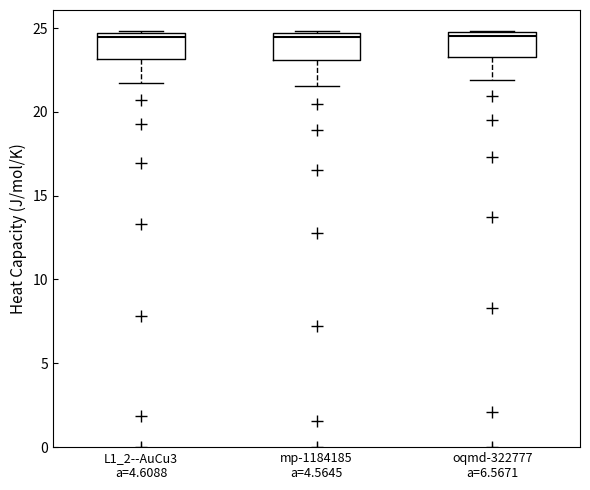

Reading left to right, read every box against the y-axis: the position of its median line, the range the box covers, and the ends of its whiskers. The values are not printed on the chart, so give them approximately, as read against the axis.

L1_2--AuCu3 a=4.6088: median 24.5 (just below the box's upper edge), box 23.0 to 24.5, whiskers 21.5 to 25.0
mp-1184185 a=4.5645: median 24.5 (just below the box's upper edge), box 23.0 to 24.5, whiskers 21.5 to 25.0
oqmd-322777 a=6.5671: median 24.5 (just below the box's upper edge), box 23.5 to 24.5, whiskers 22.0 to 25.0